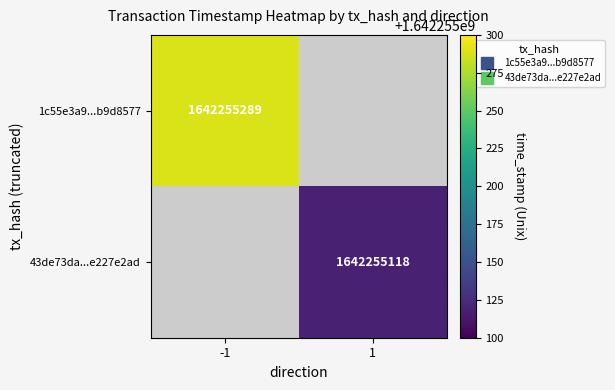

Reading left to right, extract all data points from this chart.

1c55e3a902612ea78d1ccc4e9c485513b9d8577: direction=-1	time_stamp=1642255289
43de73da992ae26d58c410fd80c8f47e227e2ad: direction=1	time_stamp=1642255118